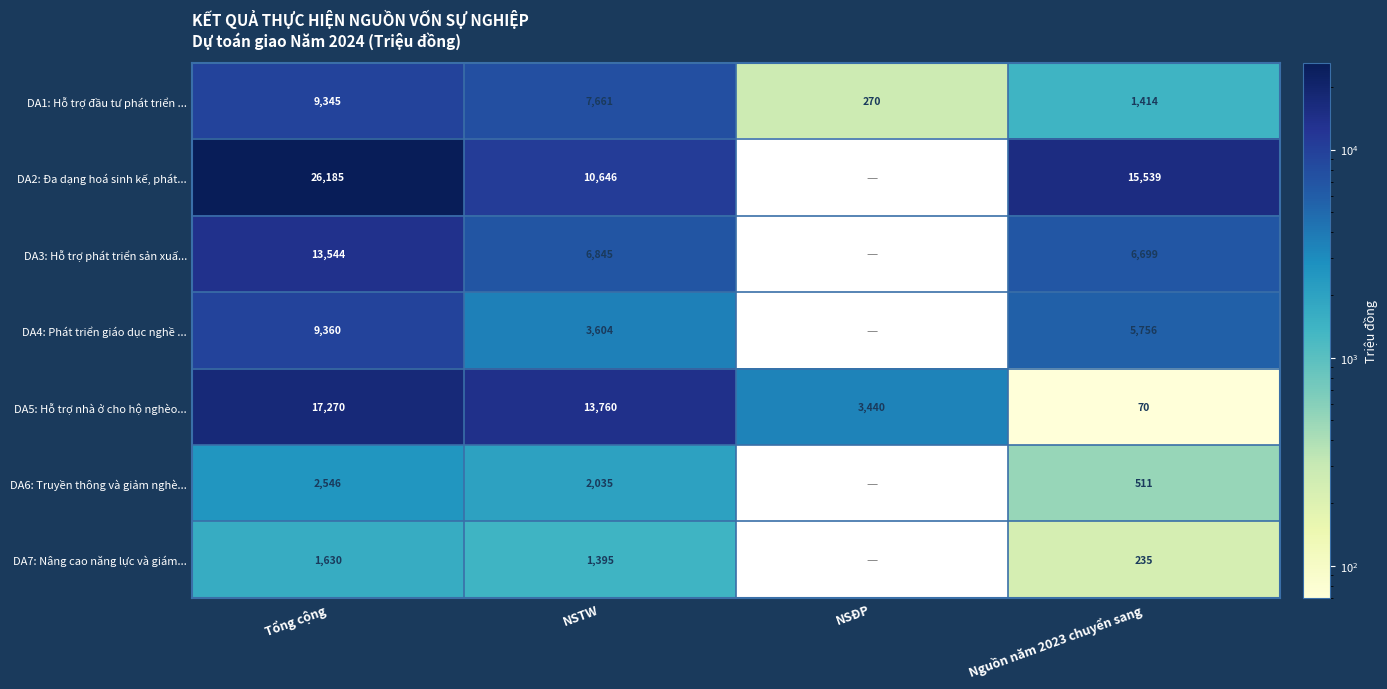

Rank the series at Nguồn năm 2023 chuyển sang from lowest to highest value.

DA5: Hỗ trợ nhà ở cho hộ nghèo..., DA7: Nâng cao năng lực và giám..., DA6: Truyền thông và giảm nghè..., DA1: Hỗ trợ đầu tư phát triển ..., DA4: Phát triển giáo dục nghề ..., DA3: Hỗ trợ phát triển sản xuấ..., DA2: Đa dạng hoá sinh kế, phát...